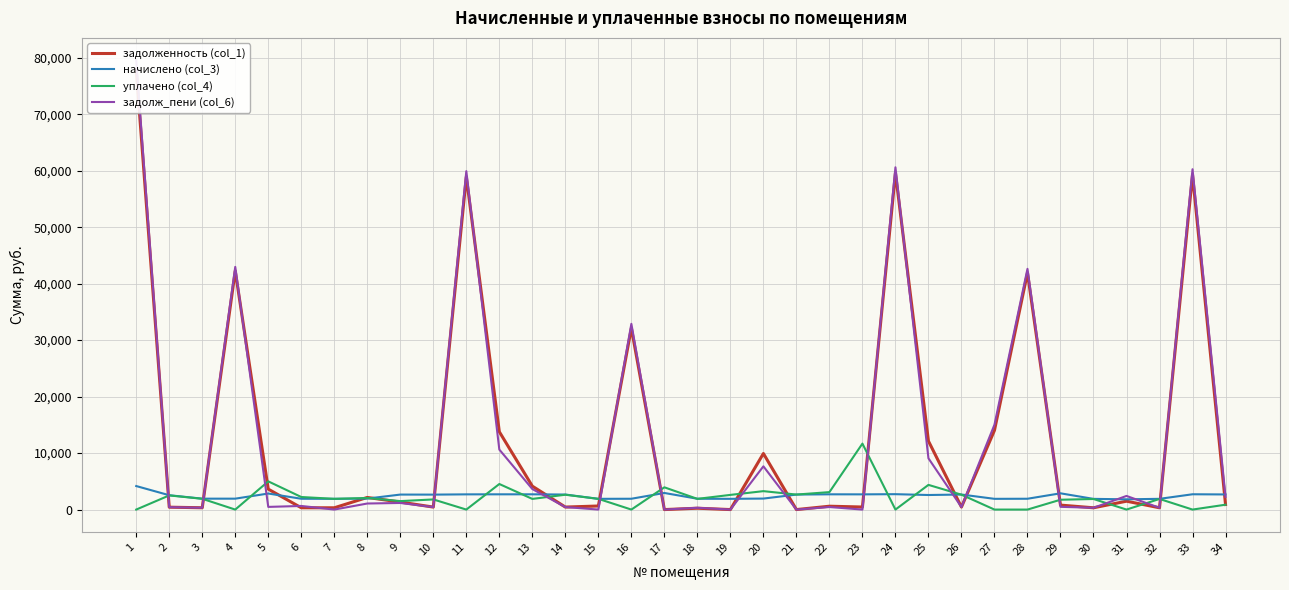

What is the value of the уплачено (col_4) point at the 29th from the left?

1741.1